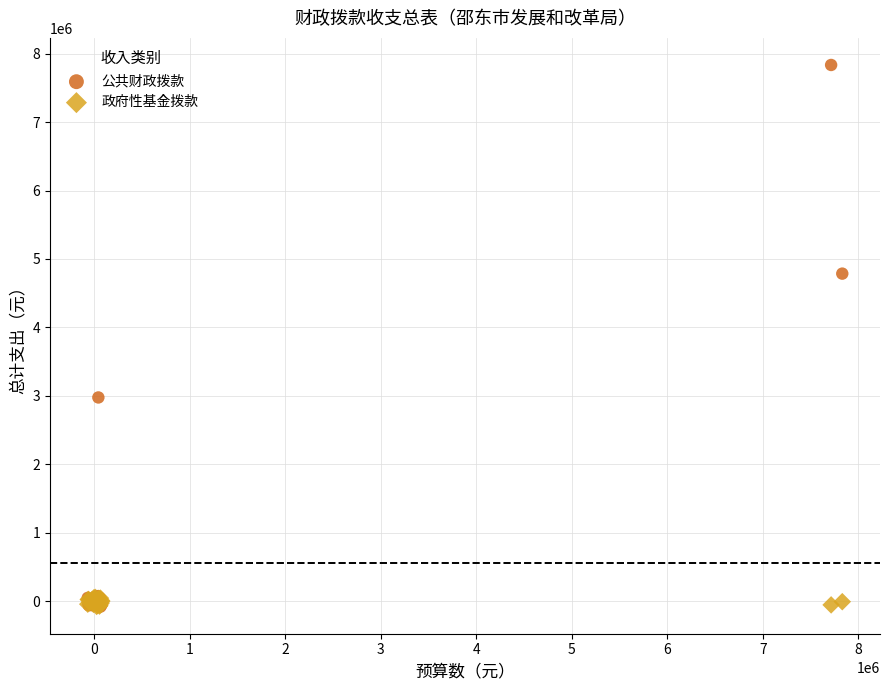

What are all the series names shown in the legend?

公共财政拨款, 政府性基金拨款